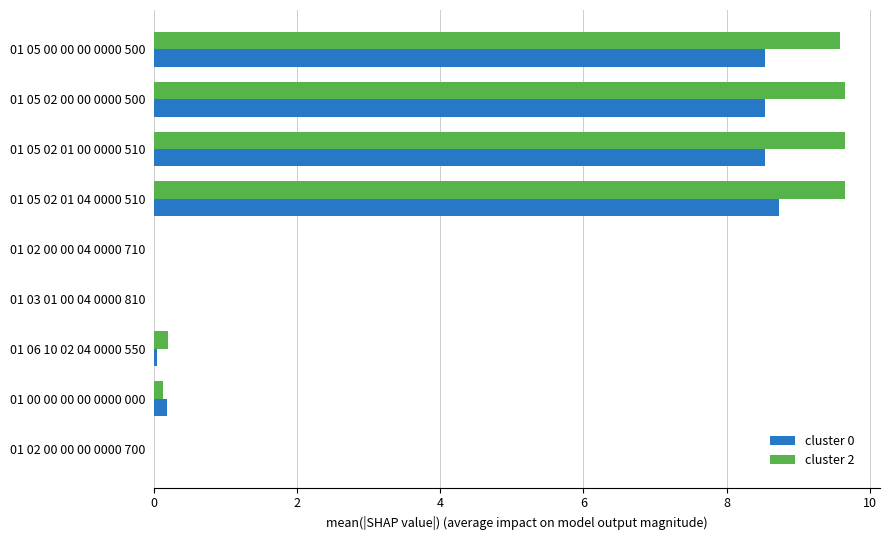

Which series has the largest total across all categories?

cluster 2